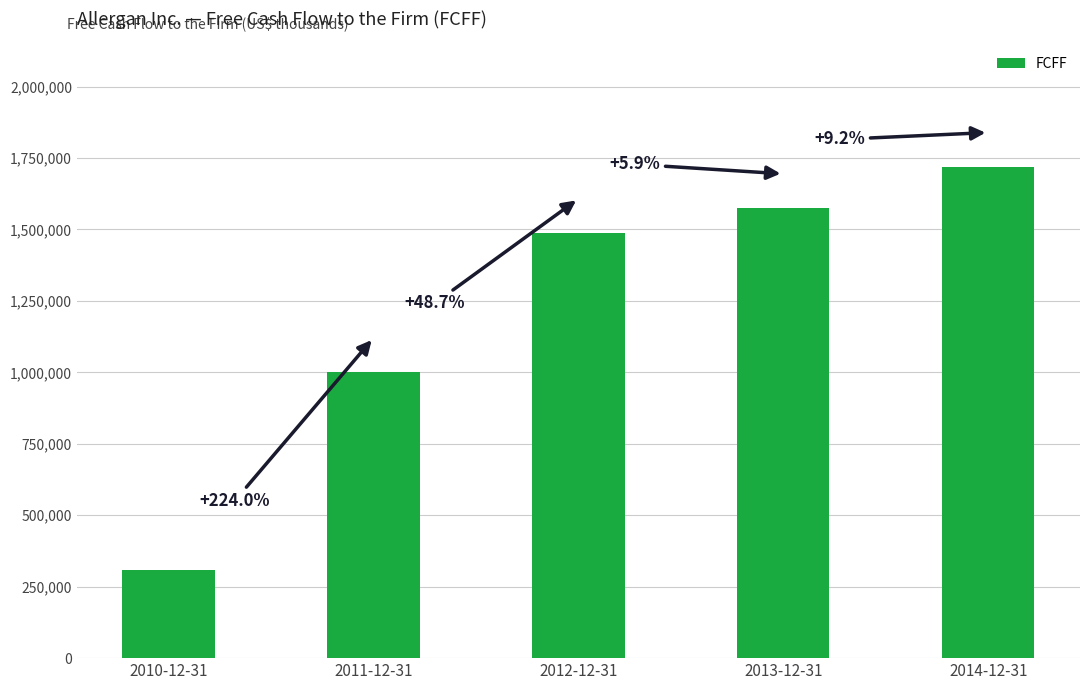

What is the value of the 2nd bar from the left?

1000291